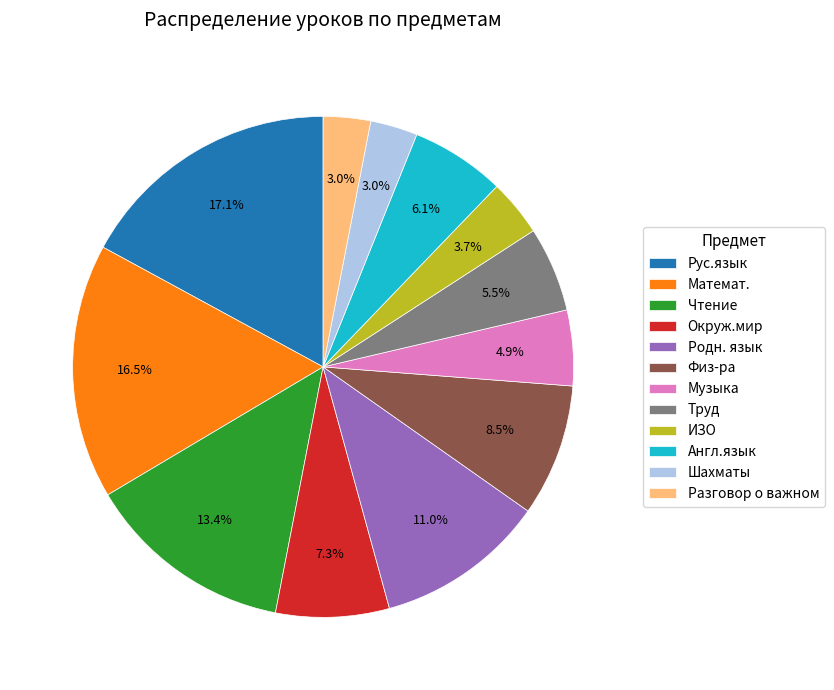

Combined, do Разговор о важном and ИЗО account for over 50%?

No